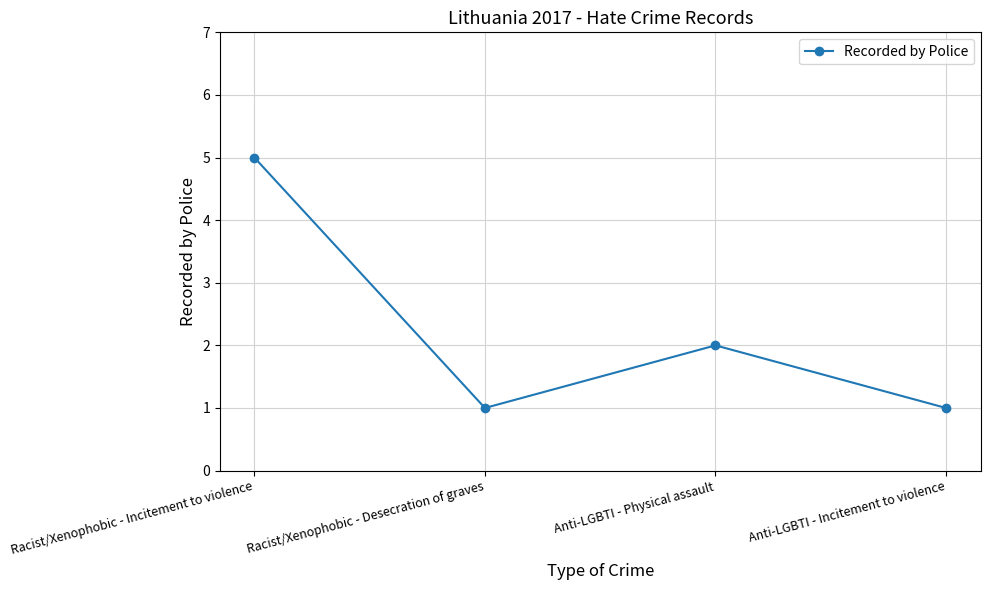

What is the label of the 4th point from the left?

Anti-LGBTI - Incitement to violence